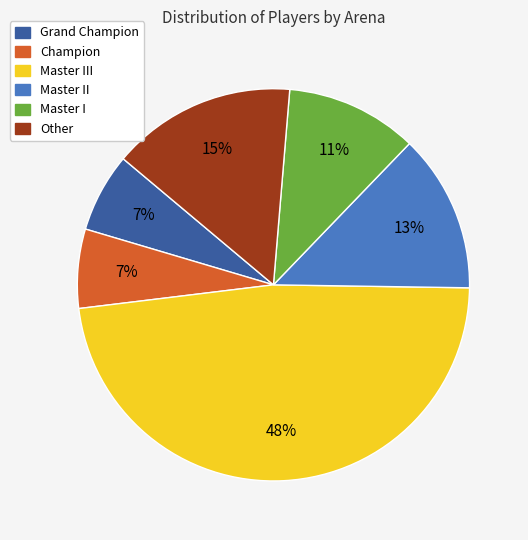

To the nearest percent, what is the difference between the Master III and Grand Champion slice percentages?

41%